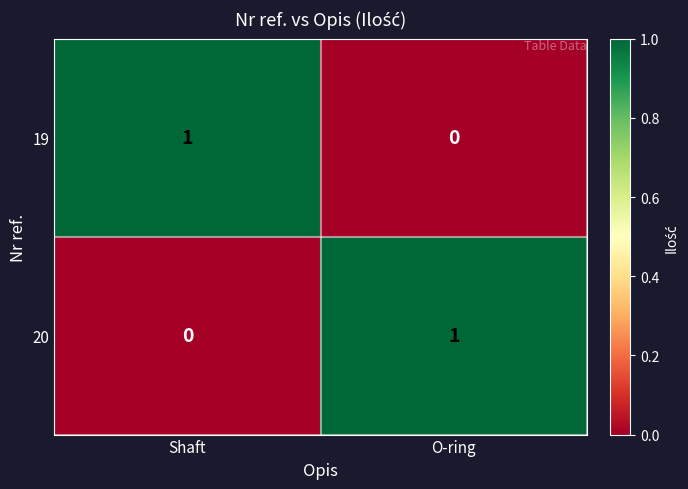

True or false: 20 has a value of 0 at Shaft.

True